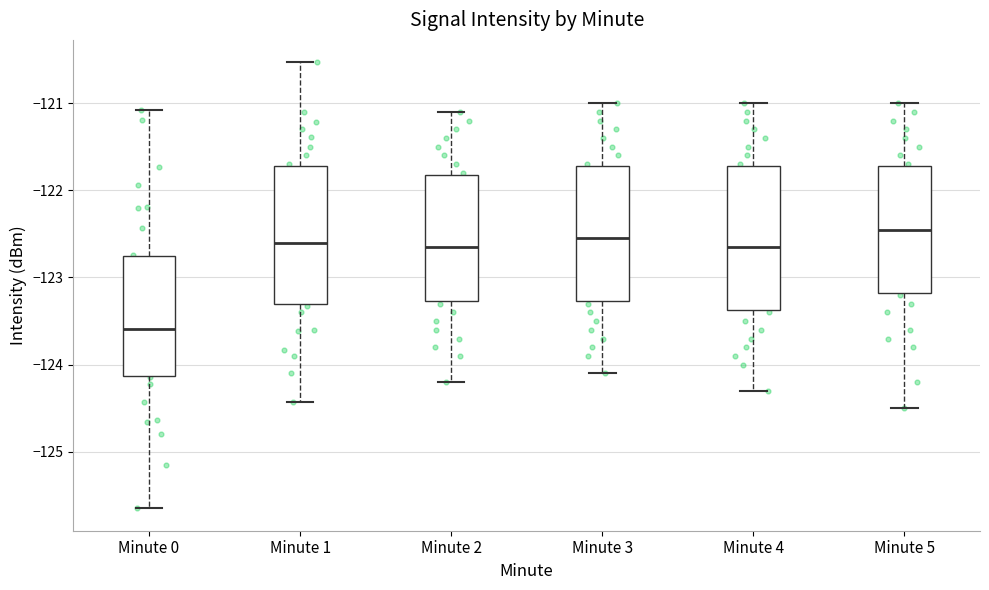

Reading left to right, transcribe this box plot: for each box, give where its median line is, the range the box spans, and where its two whiskers end, as read against the y-axis. The values are not printed on the chart, so give them approximately, as read against the axis.

Minute 0: median -123.6, box -124.1 to -122.8, whiskers -125.6 to -121.1
Minute 1: median -122.6, box -123.3 to -121.7, whiskers -124.4 to -120.5
Minute 2: median -122.6, box -123.3 to -121.8, whiskers -124.2 to -121.1
Minute 3: median -122.5, box -123.3 to -121.7, whiskers -124.1 to -121.0
Minute 4: median -122.6, box -123.4 to -121.7, whiskers -124.3 to -121.0
Minute 5: median -122.4, box -123.2 to -121.7, whiskers -124.5 to -121.0